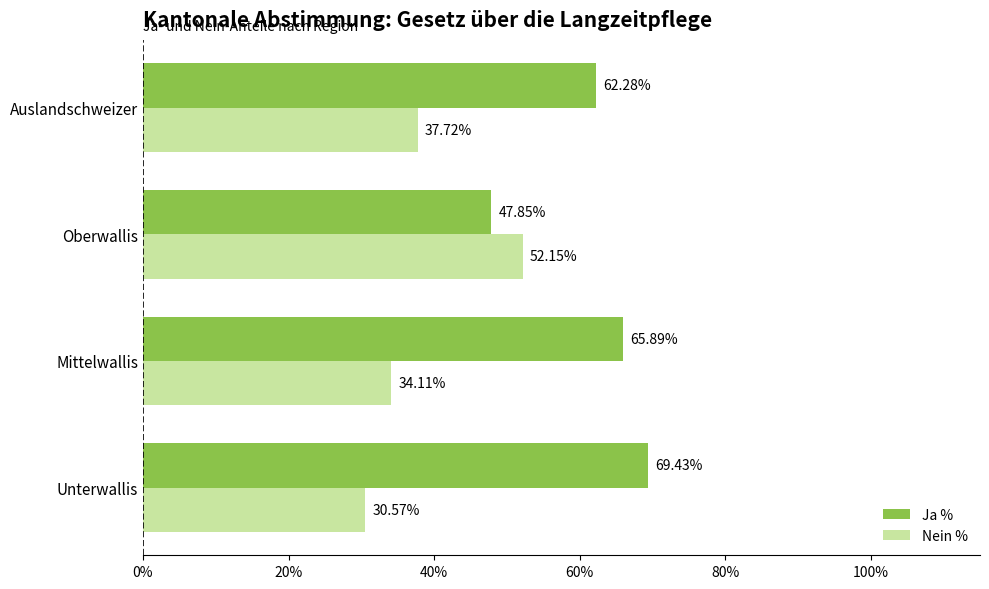

What is the difference between the Nein % values at Unterwallis and Mittelwallis?

3.5